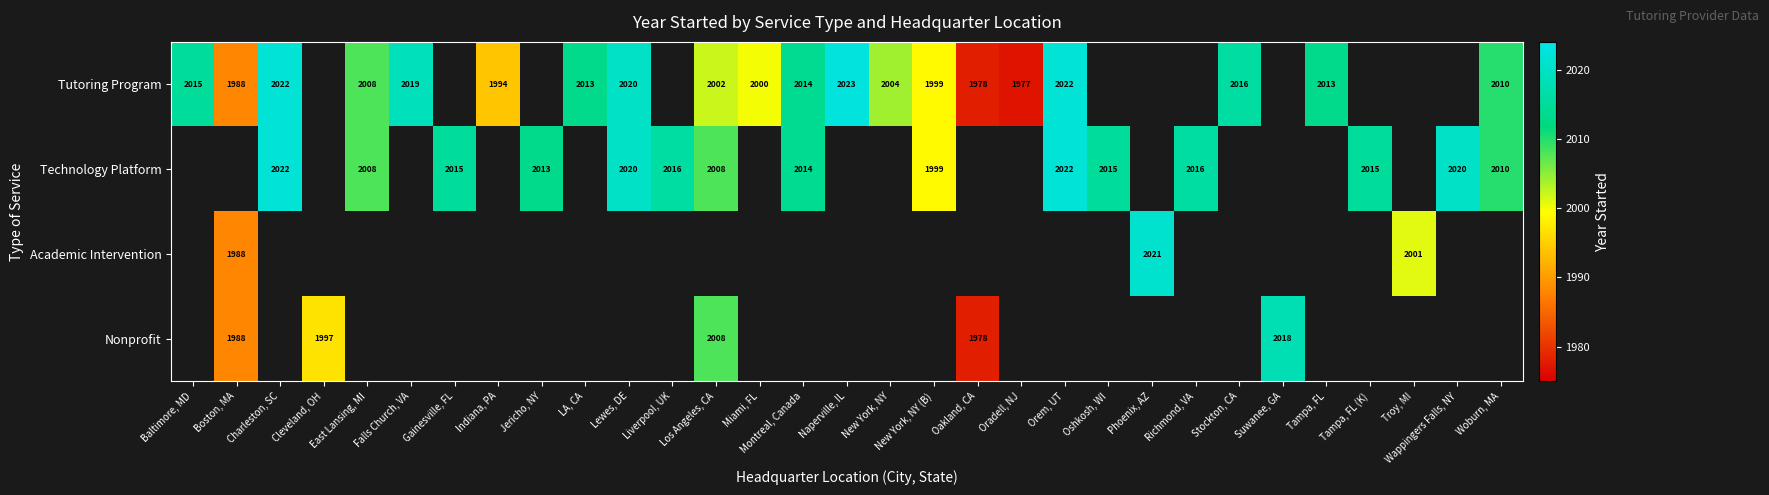

What is the greatest value displayed?

2023.0